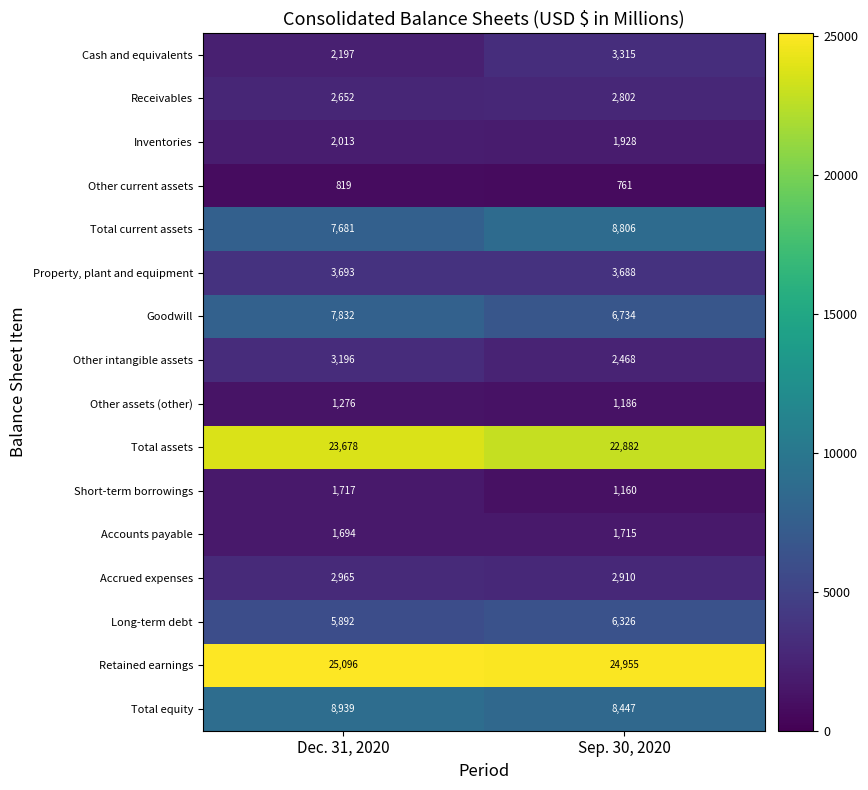

What is the average value of the Long-term debt series?

6109